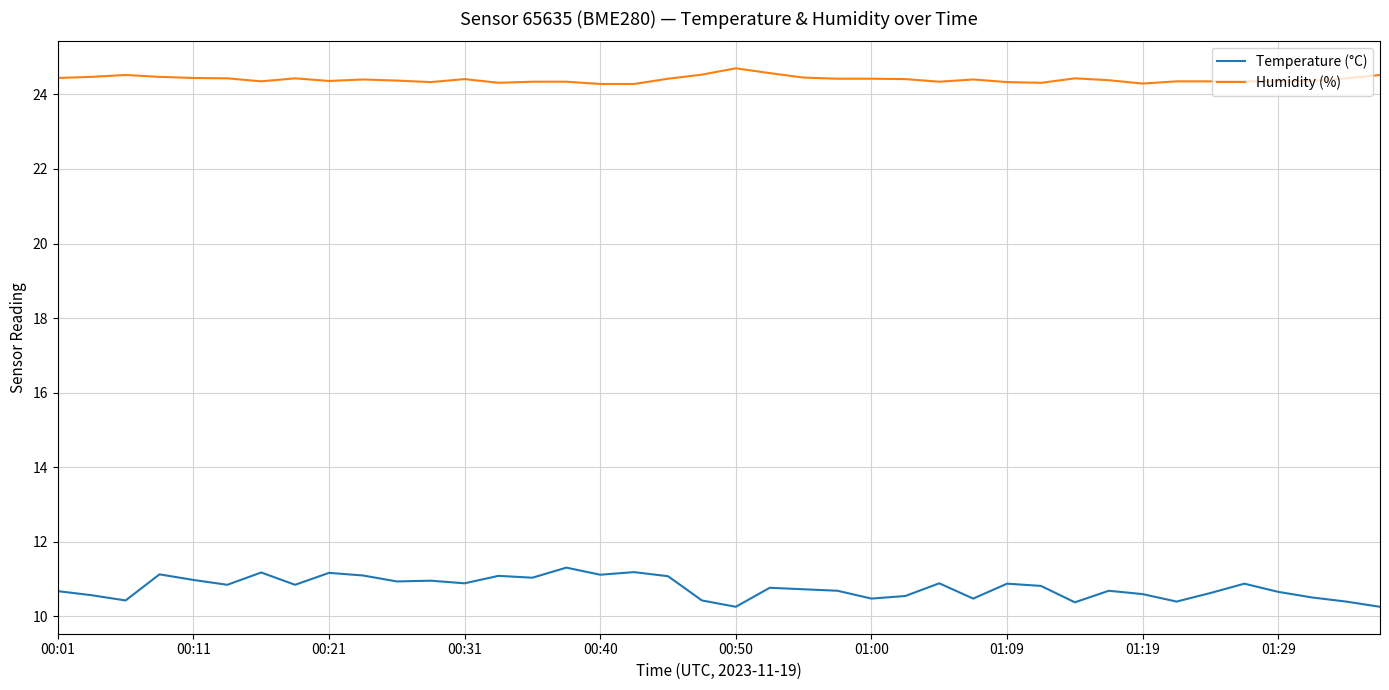

True or false: Temperature (°C) and Humidity (%) cross at least once.

False